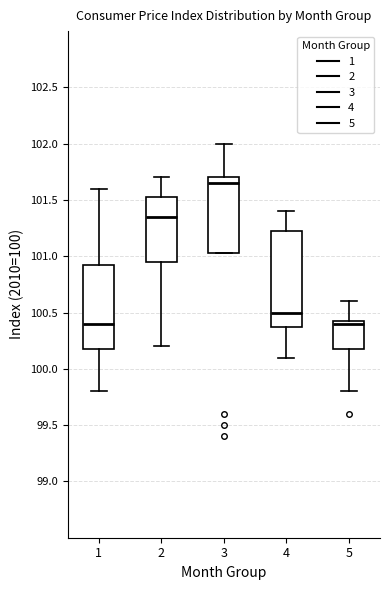

Comparing the boxes themselves (not the whiskers), which one is the tallest?

4